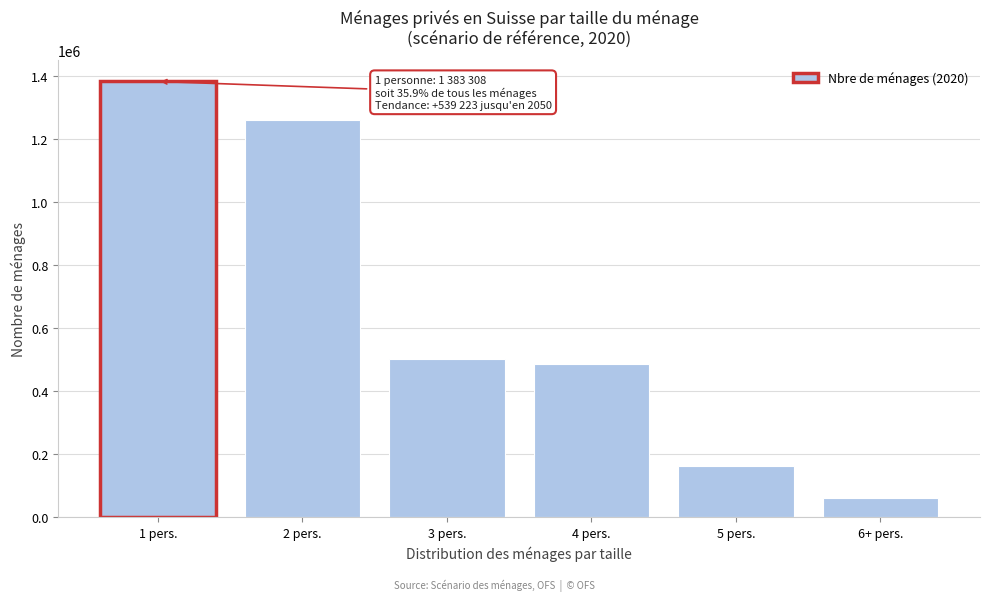

Reading left to right, transcribe all the data shown in this chart.

1383308	1259834	500739	485393	161724	61361